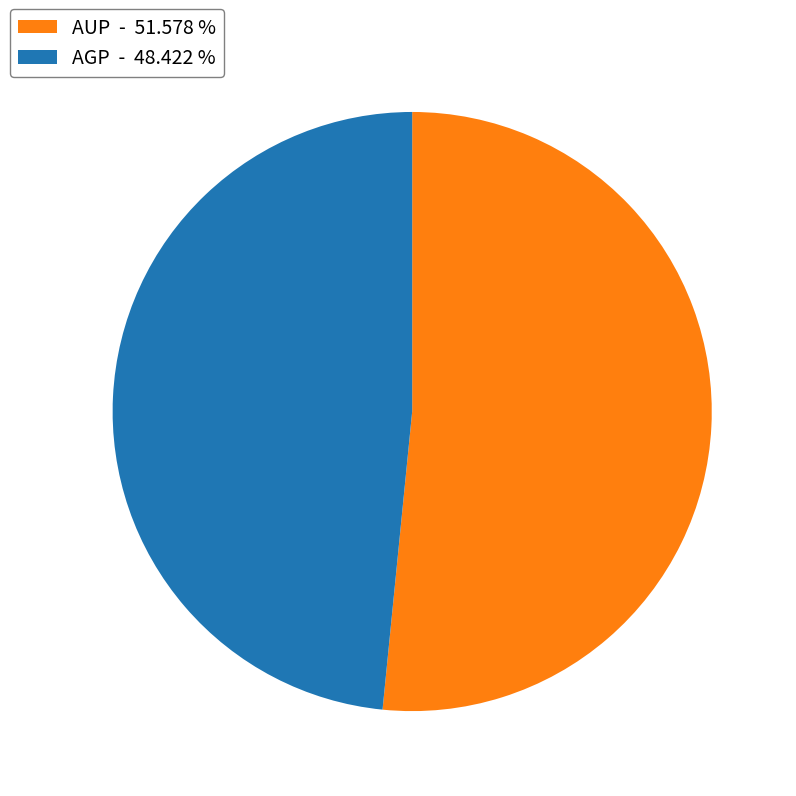

How many segments does this pie chart have?

2